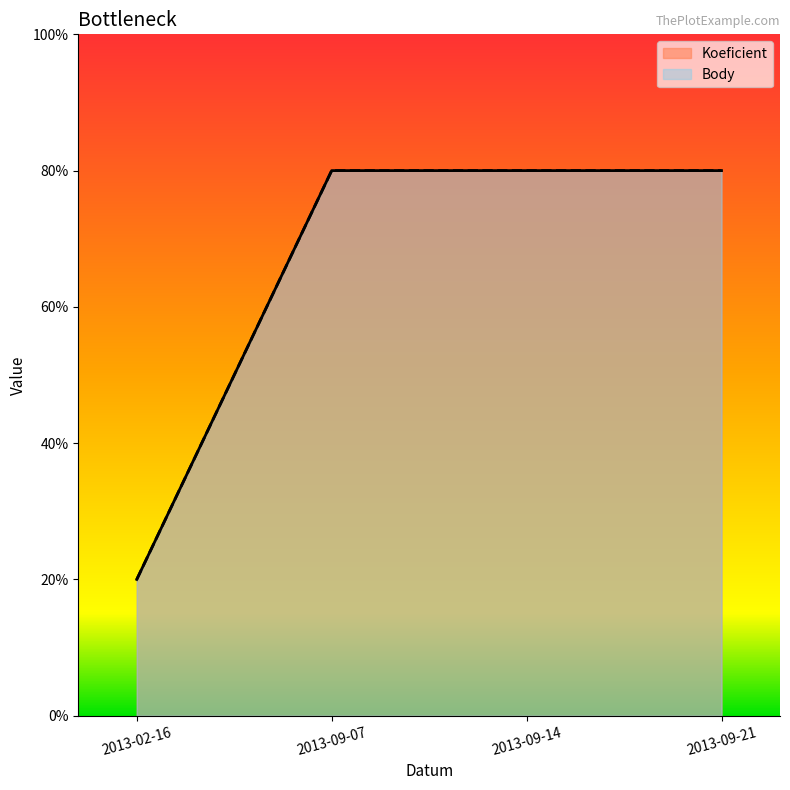

Which series has the largest total across all categories?

Koeficient